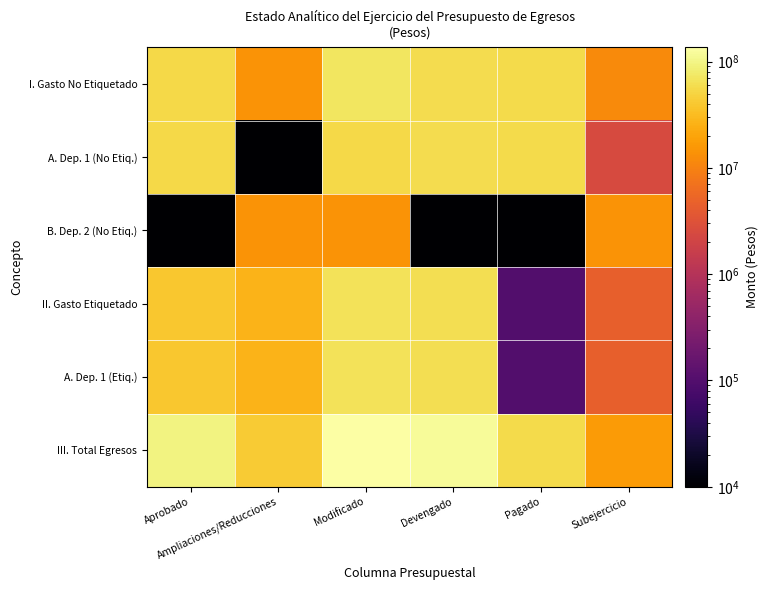

What is the total value across all series at Subejercicio?

54839233.9